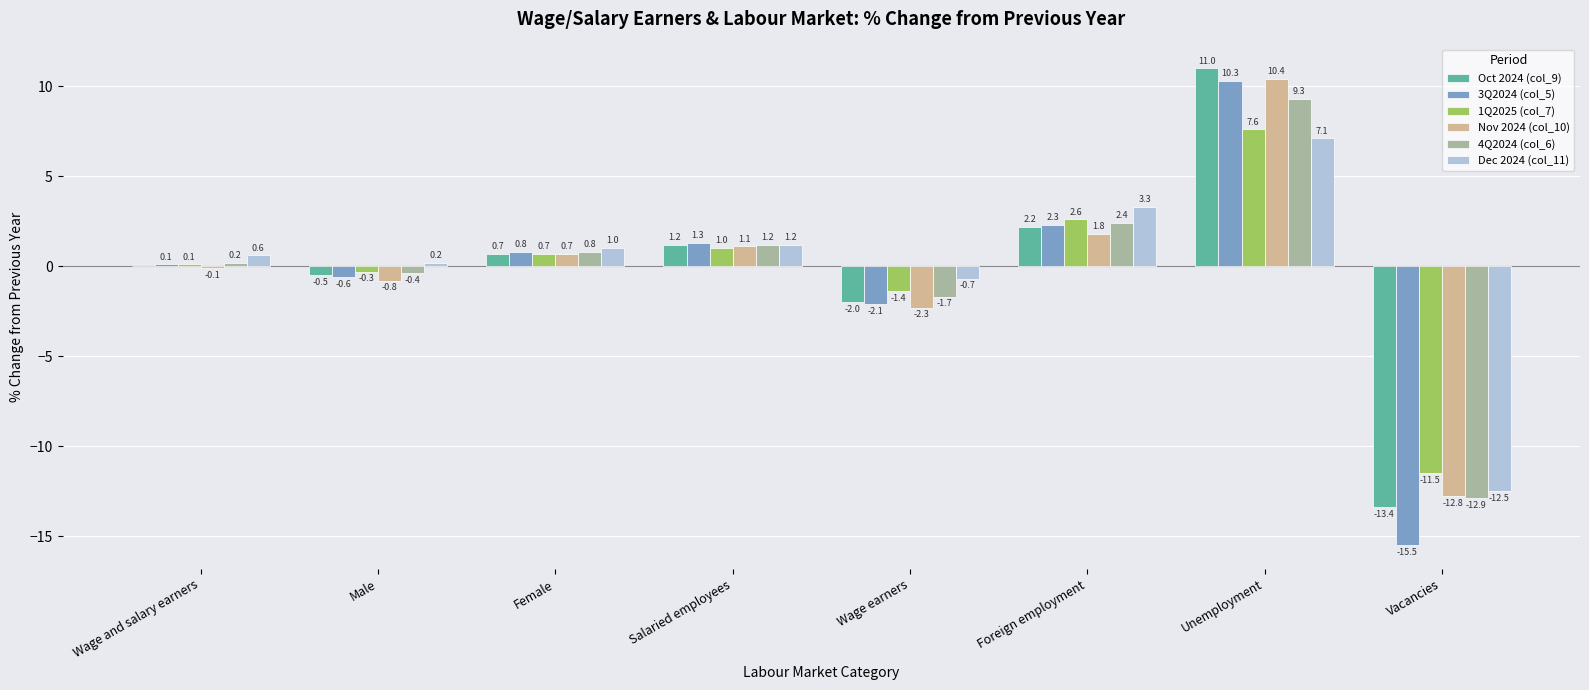

How many distinct data groups are displayed?

6